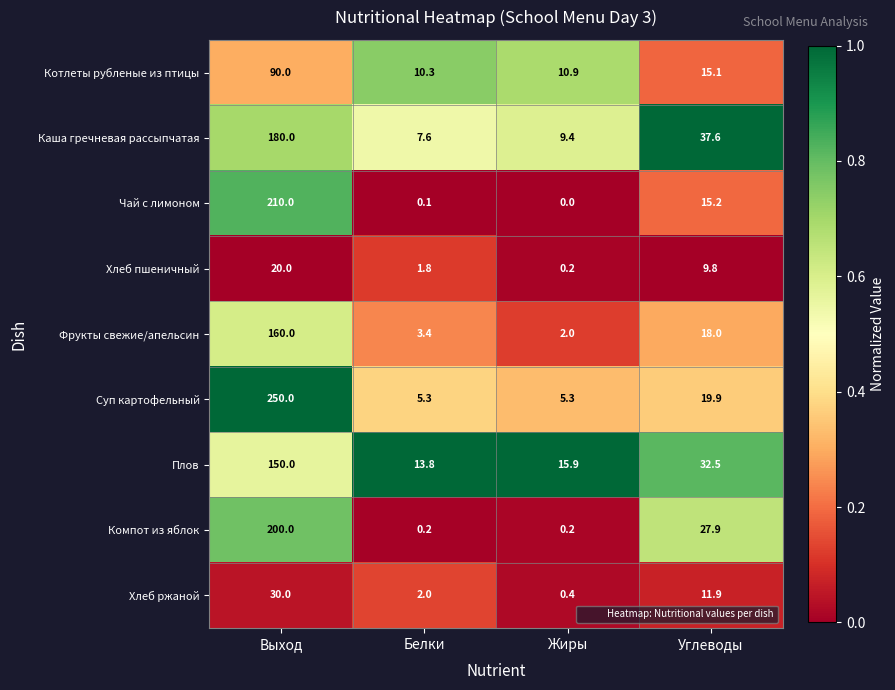

At which category does the chart reach its minimum across all series?

Жиры